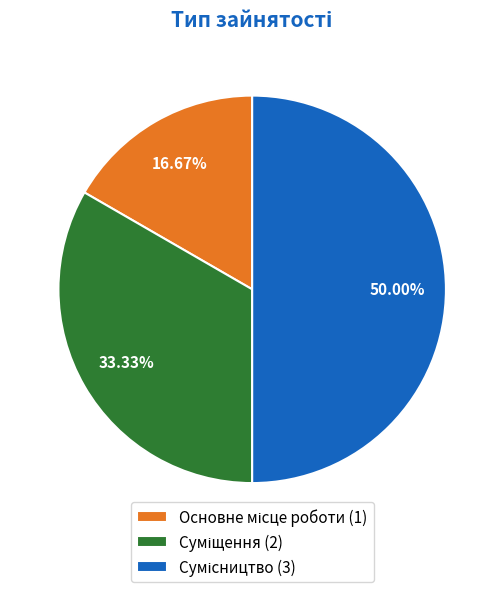

Count the number of slices in the pie.

3